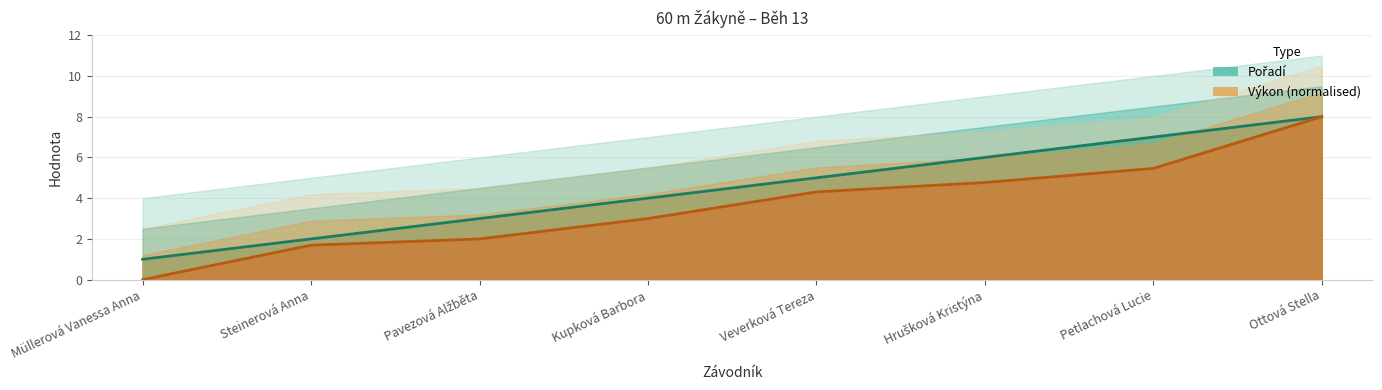

True or false: Výkon – line has a value of 1.7 at Steinerová Anna.

True